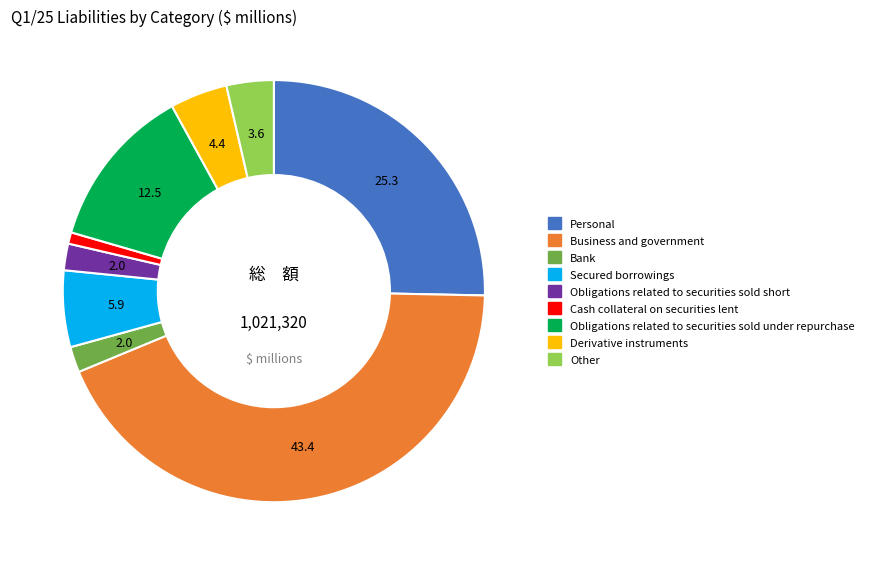

Which slice is the smallest?

Cash collateral on securities lent